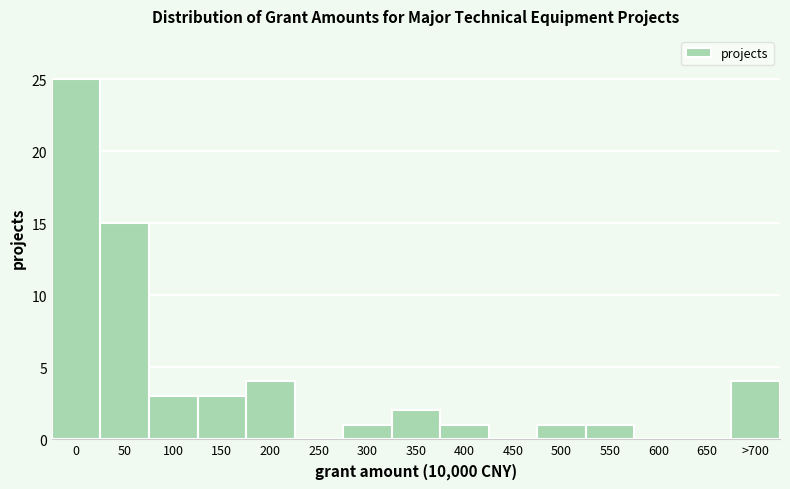

Reading left to right, transcribe all the data shown in this chart.

0=25	50=15	100=3	150=3	200=4	250=0	300=1	350=2	400=1	450=0	500=1	550=1	600=0	650=0	>700=4